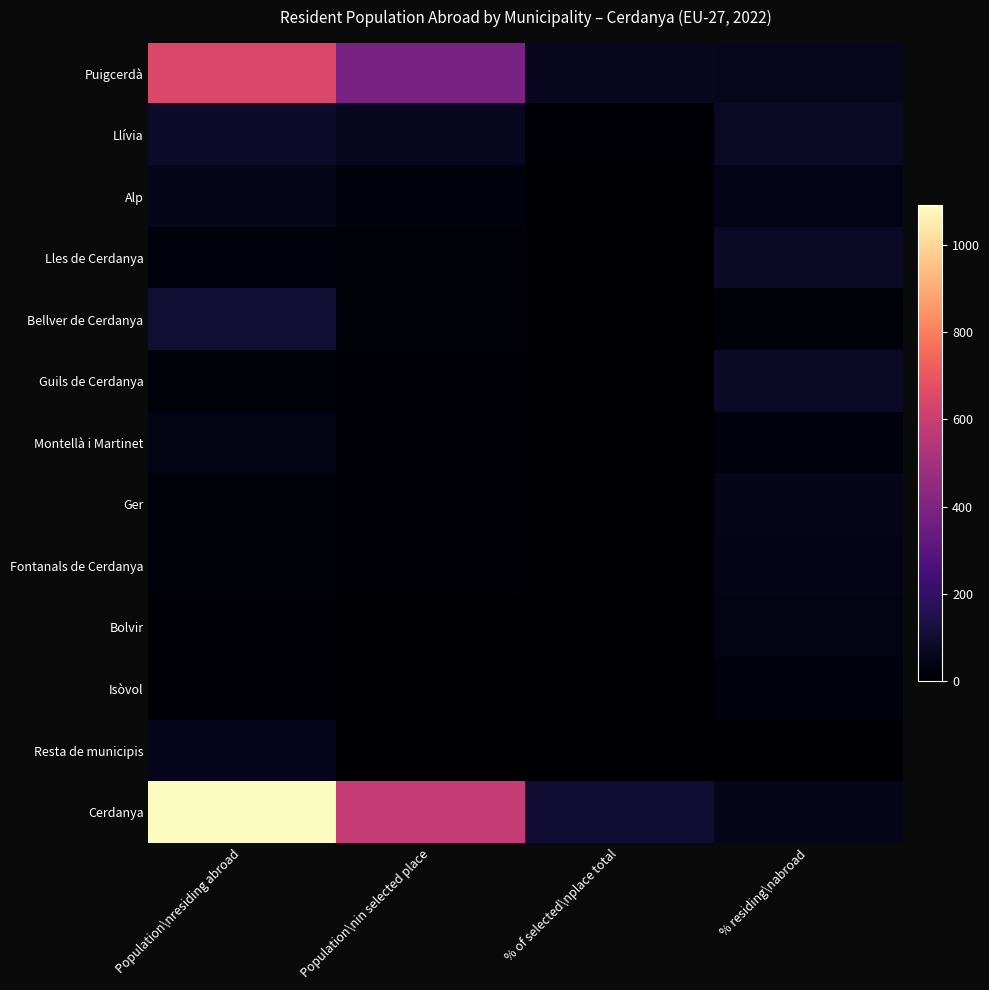

How many series are shown in this chart?

13